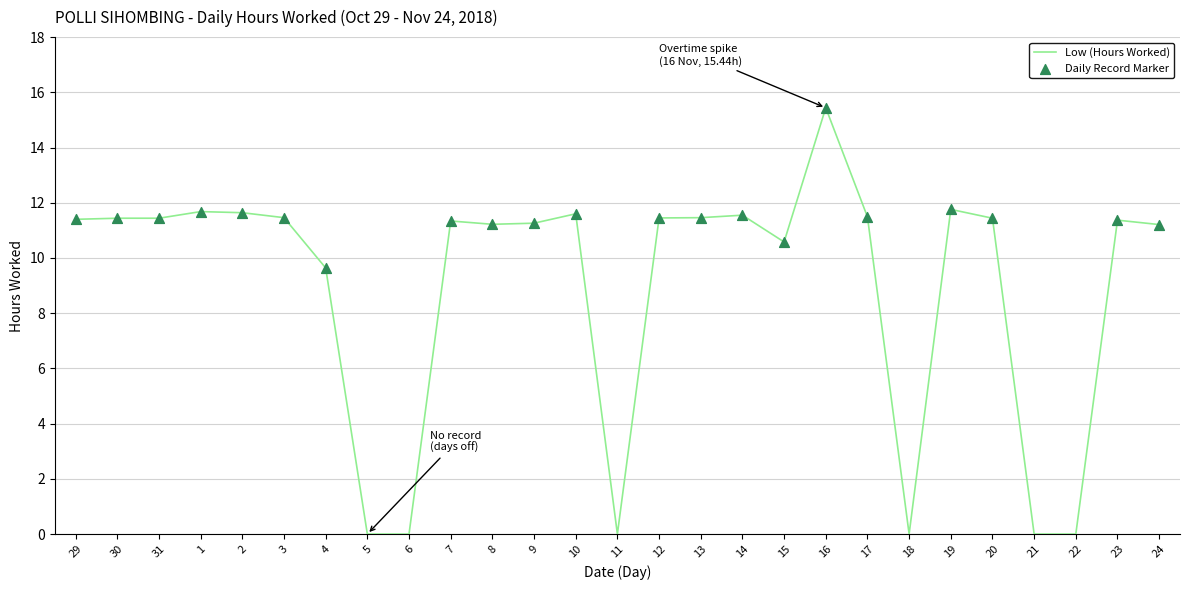

What is the ratio of the value at 19 to the value at 13?

1.0